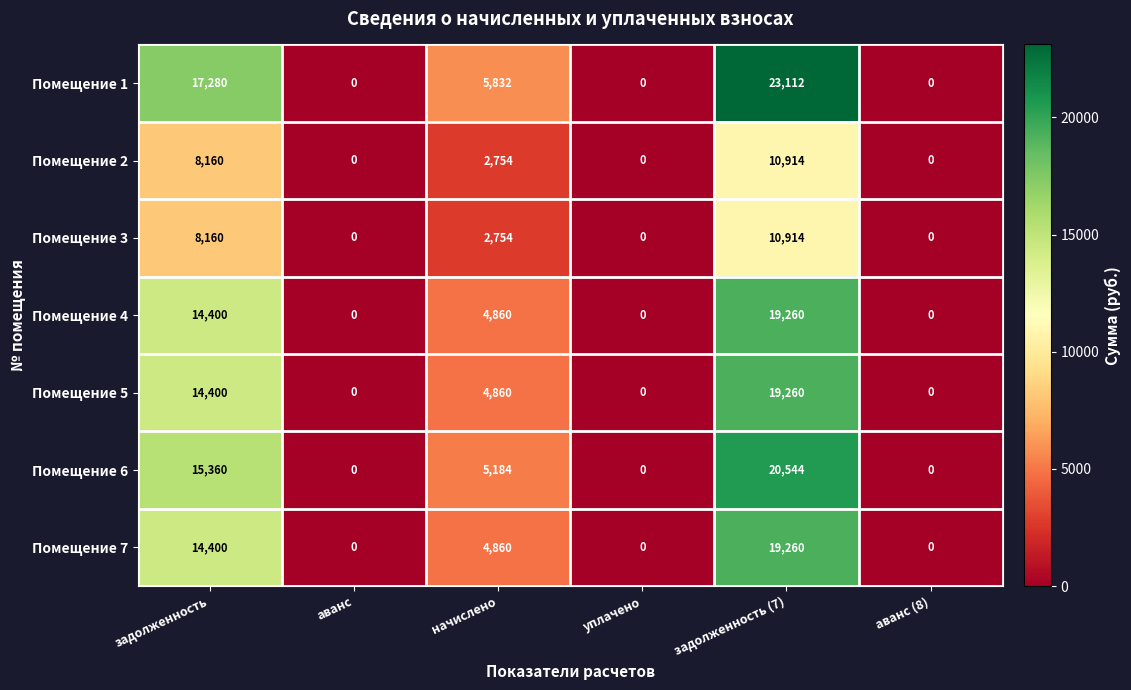

True or false: Помещение 3 has a value of -6231 at уплачено.

False